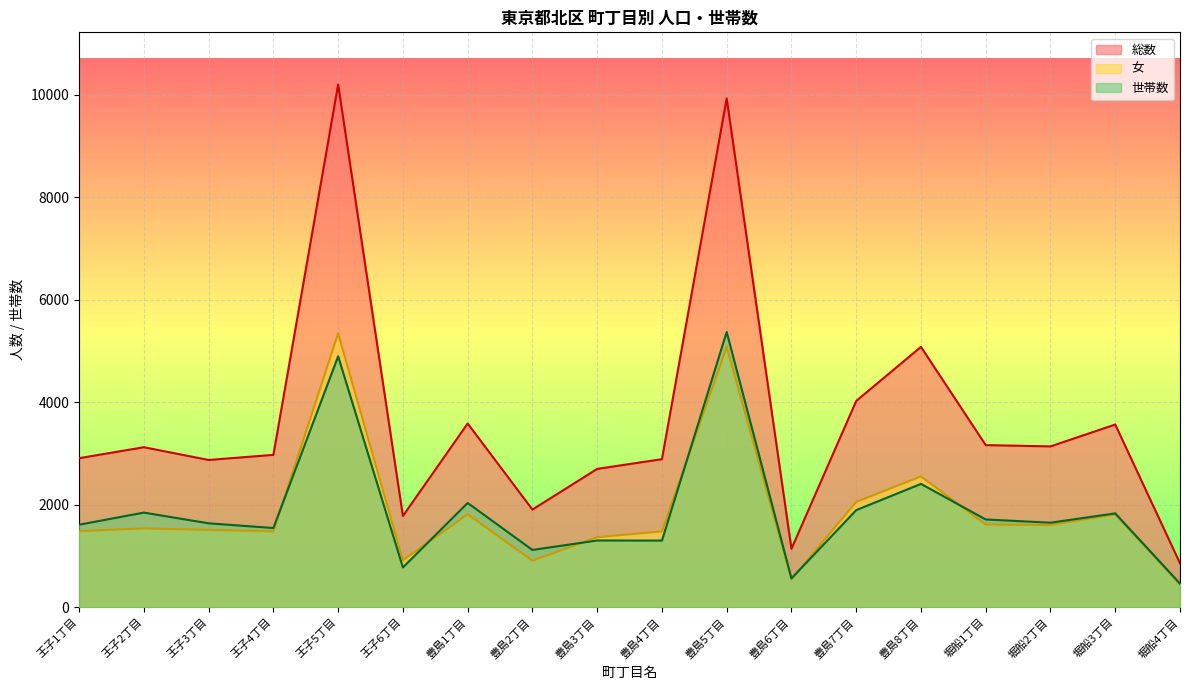

What is the label of the 9th point from the left?

豊島3丁目